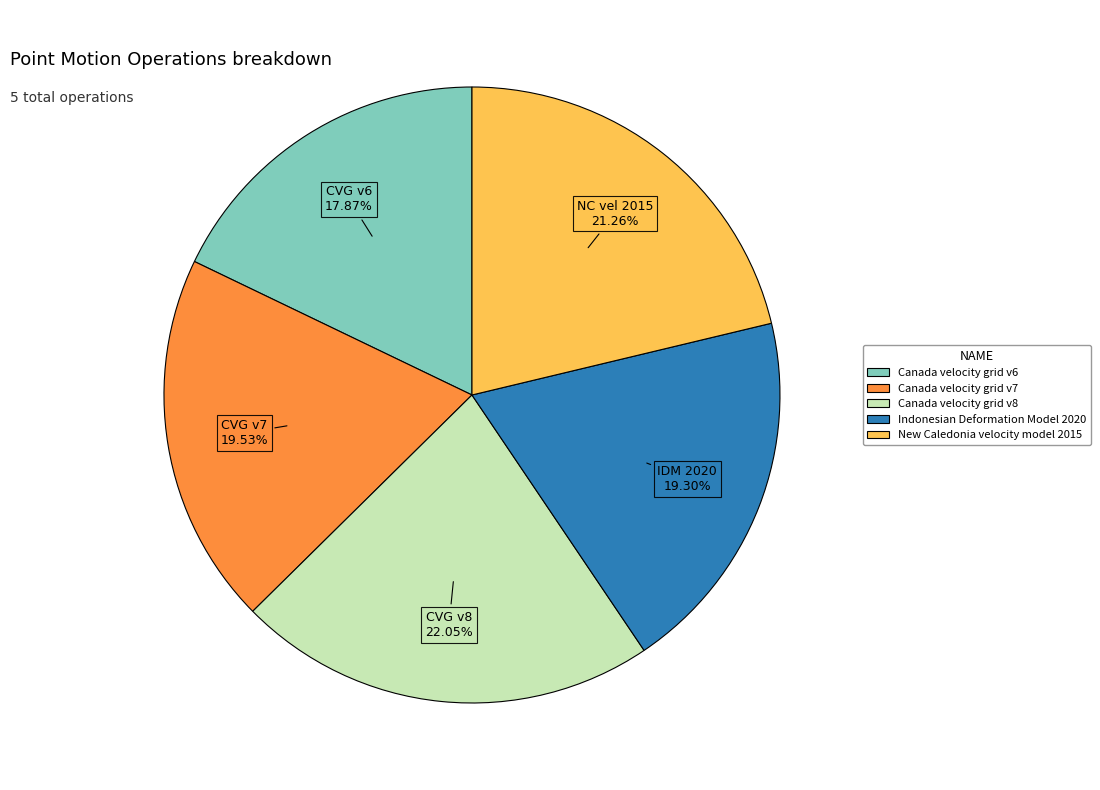

What is the largest slice in the pie chart?

Canada velocity grid v8